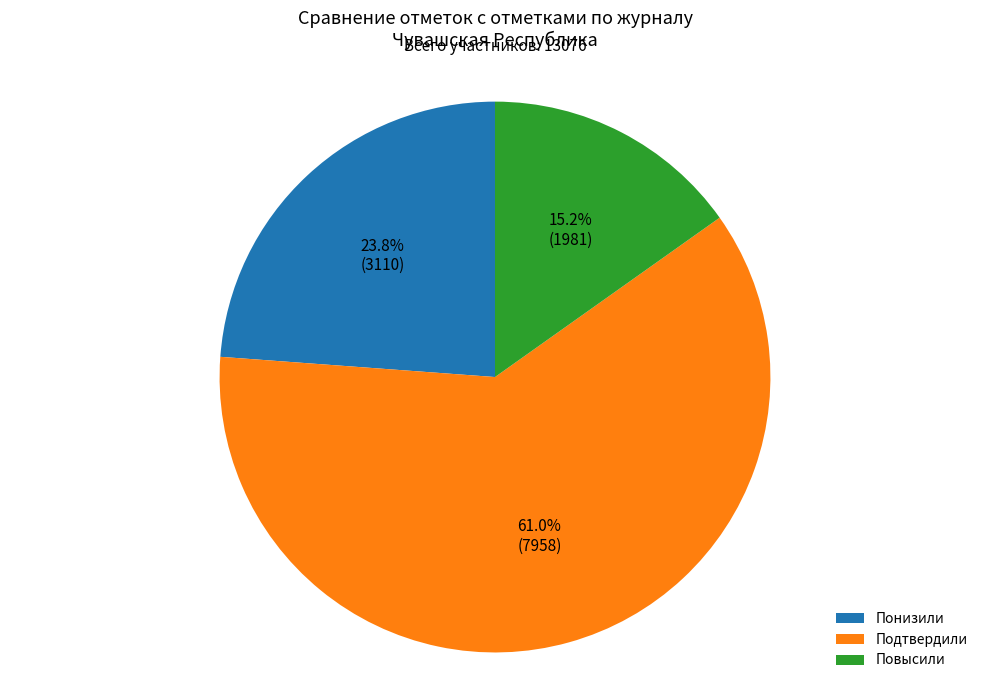

Does Подтвердили represent more than half of the total?

Yes